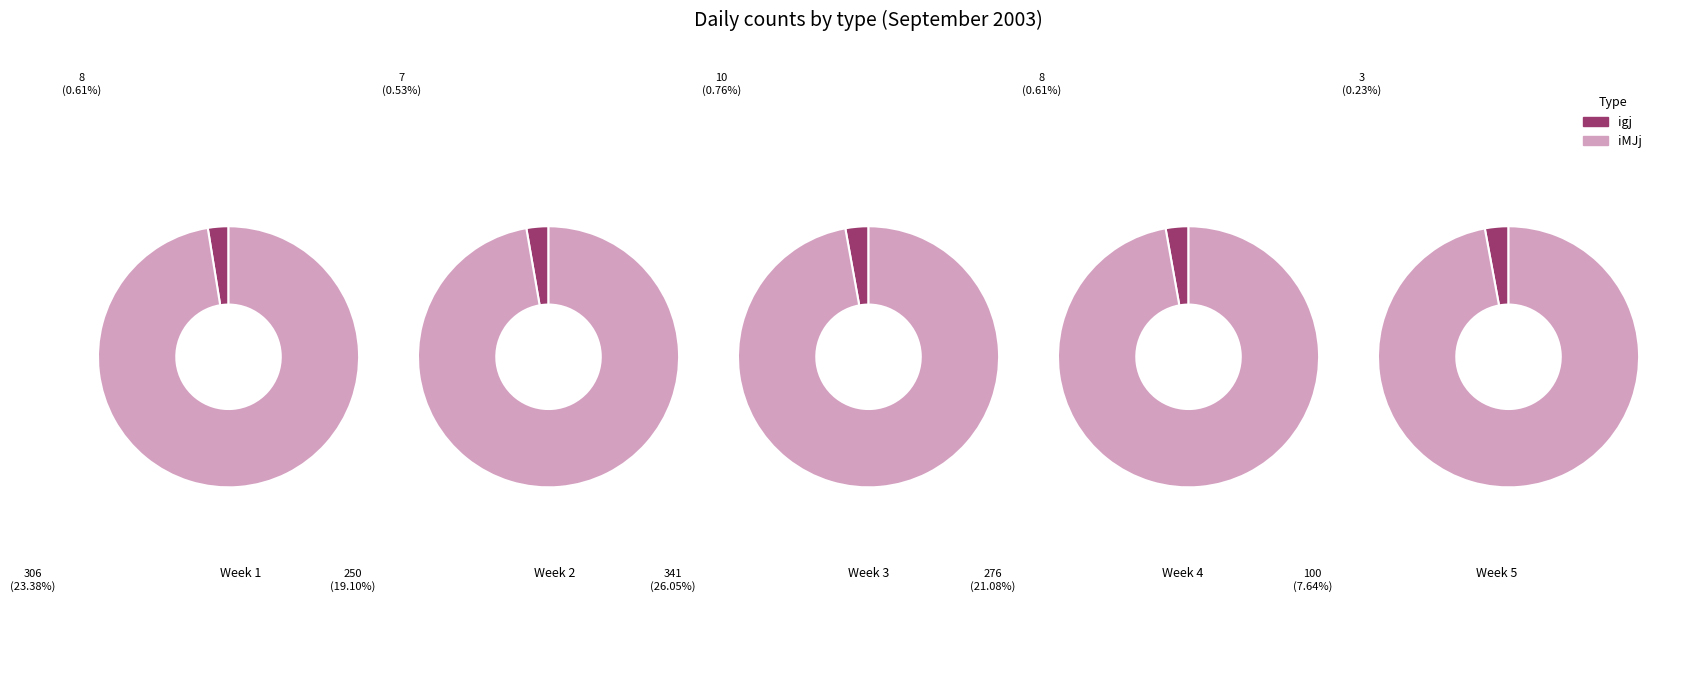

Does any single category account for the majority?

No